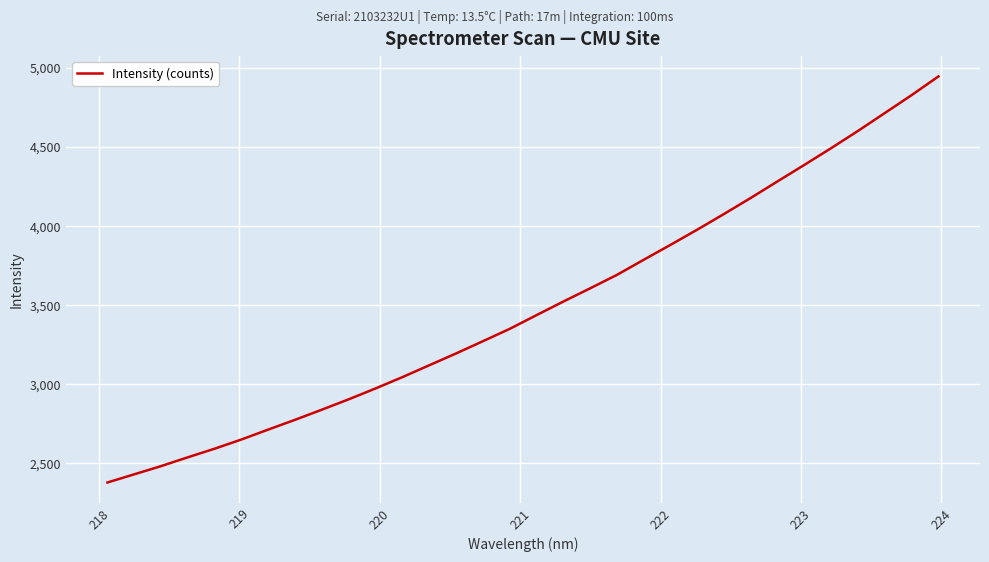

What is the smallest value displayed?

2378.9